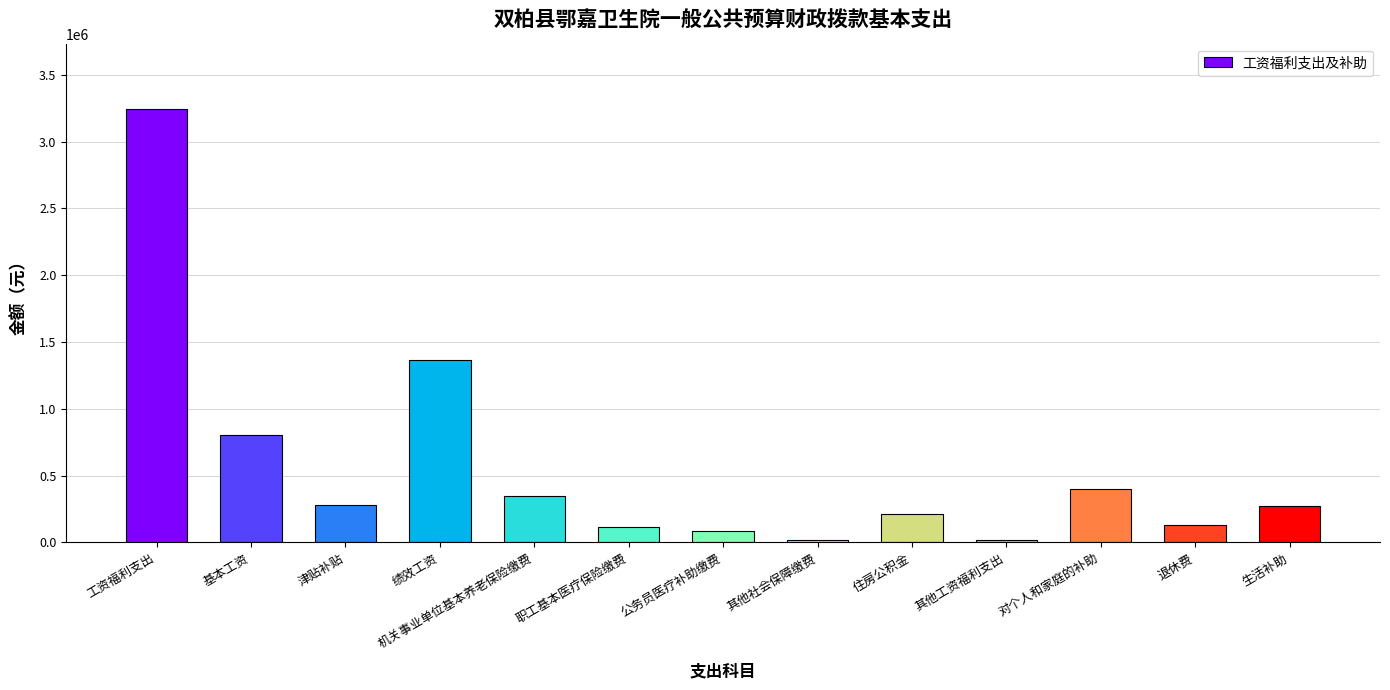

How many bars are there in total?

13